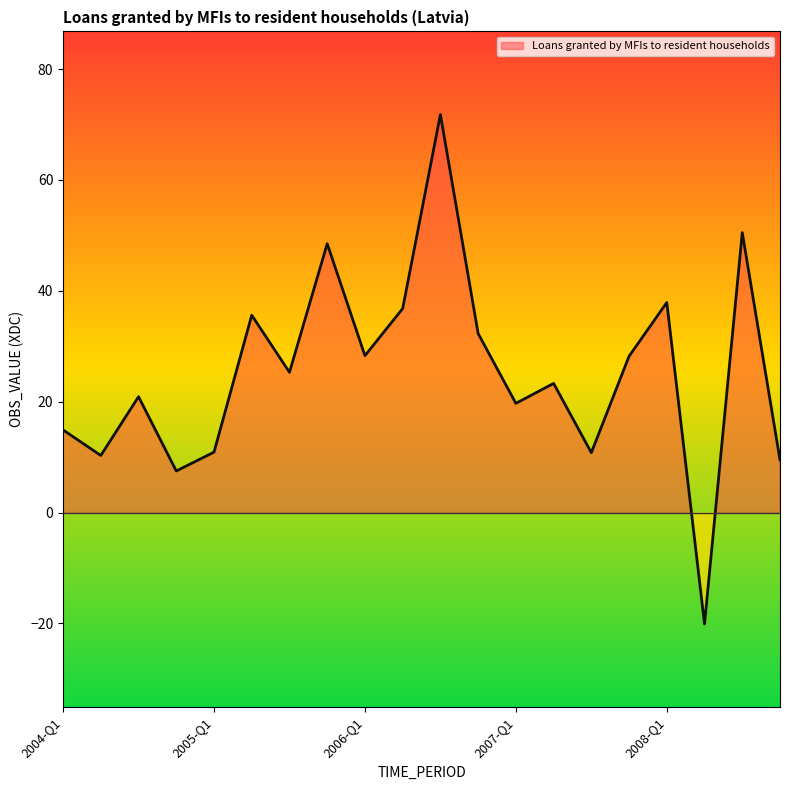

What position from the right is 2004-Q3?

18